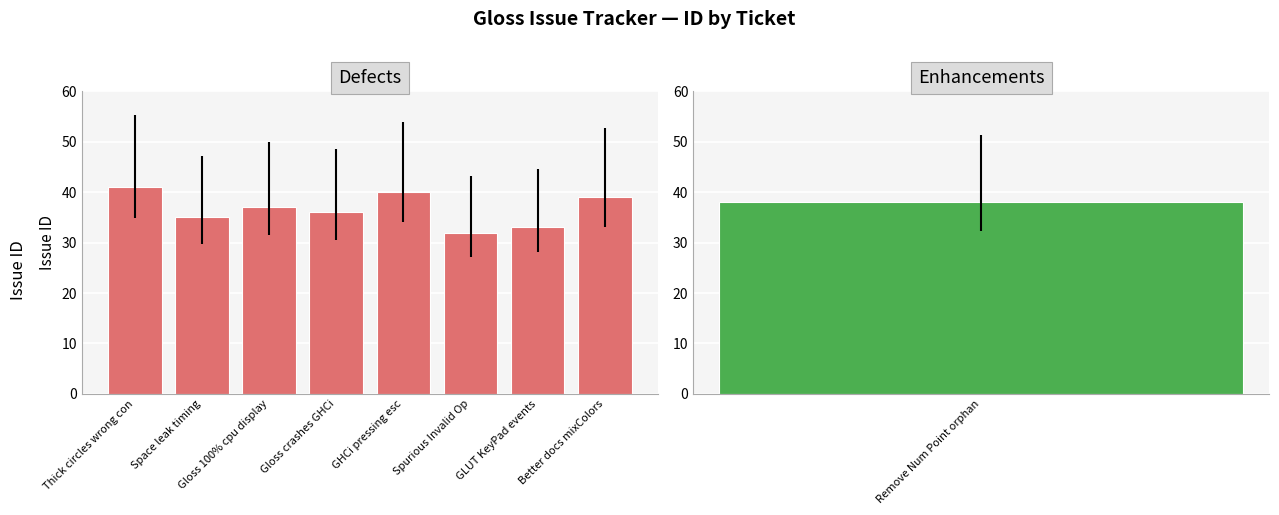

Which category has the highest value across all series?

Thick circles wrong con